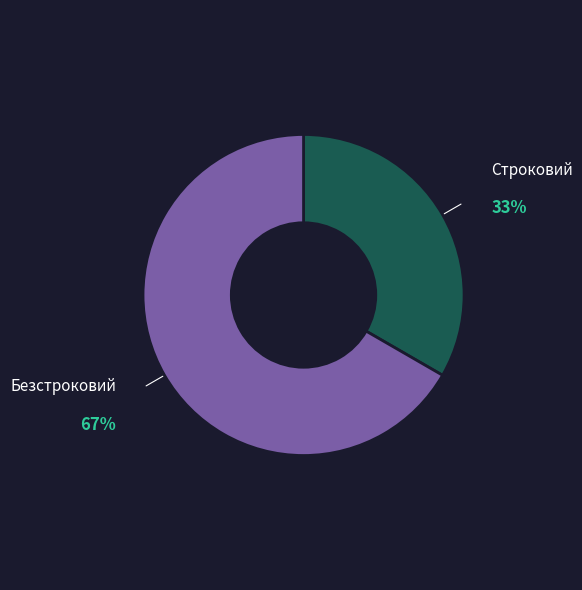

Rank the categories by value from lowest to highest.

Строковий, Безстроковий